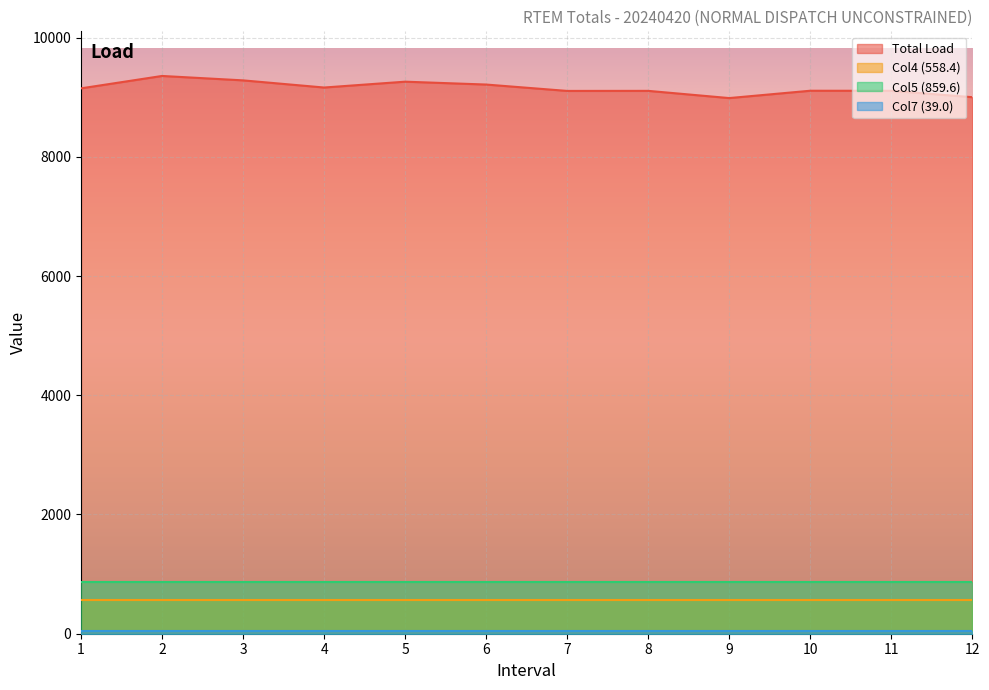

Rank the series at 2 from highest to lowest value.

Total Load, Col5 (859.6), Col4 (558.4), Col7 (39.0)